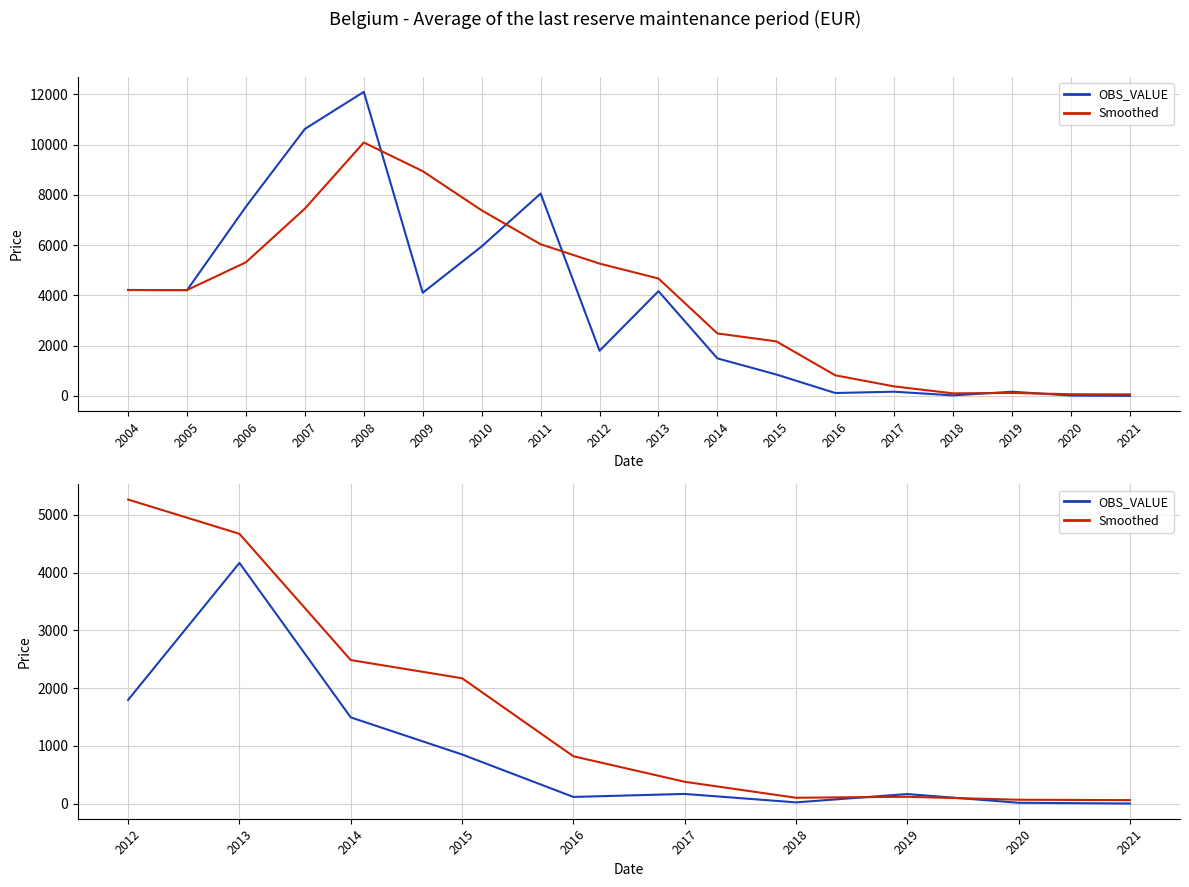

What is the value of the 14th point from the left?

167.0